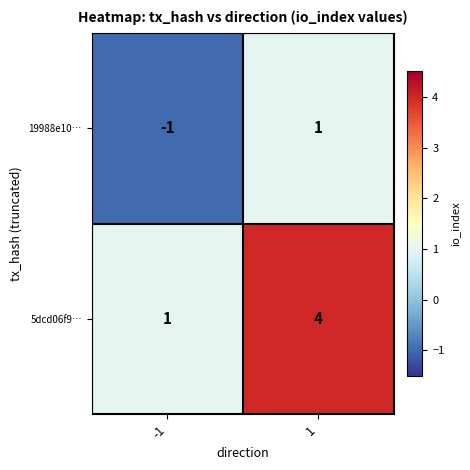

Which series has the largest total across all categories?

5dcd06f9…